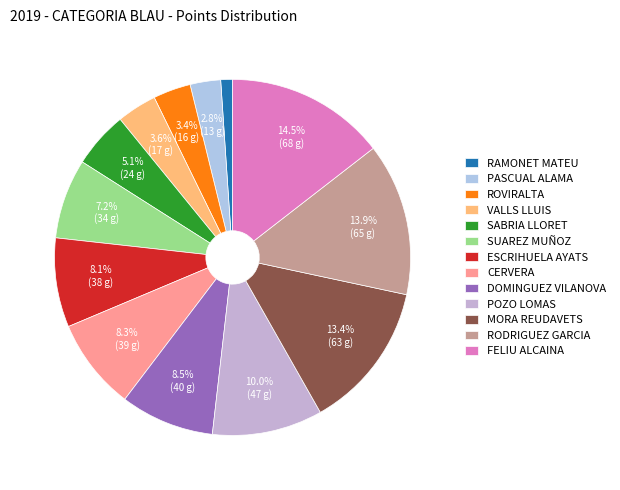

How many segments does this pie chart have?

13